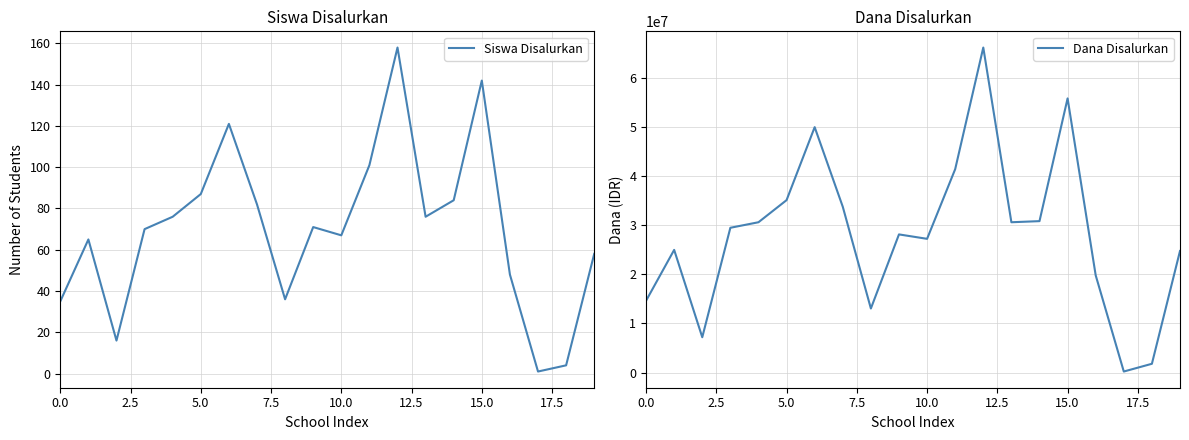

Reading right to left, list all the values displayed in this chart.

Siswa Disalurkan: 58	4	1	48	142	84	76	158	101	67	71	36	82	121	87	76	70	16	65	35
Dana Disalurkan: 24750000	1800000	225000	19800000	55800000	30825000	30600000	66150000	41400000	27225000	28125000	13050000	33750000	49950000	35100000	30600000	29475000	7200000	24975000	14625000